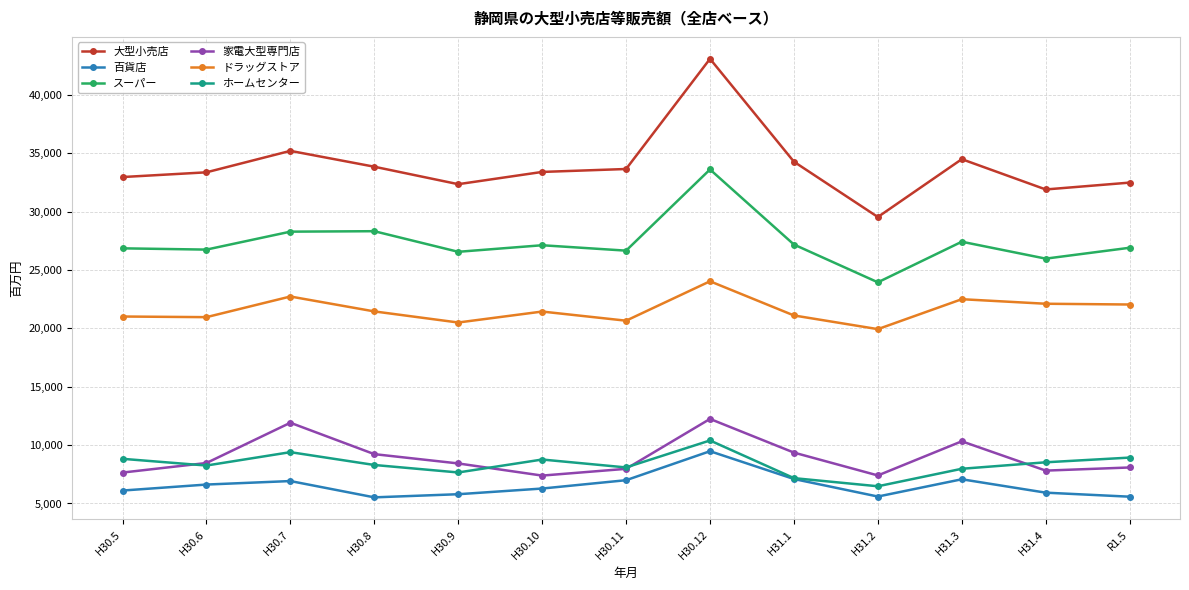

What is the total value across all series at H31.1?

106210